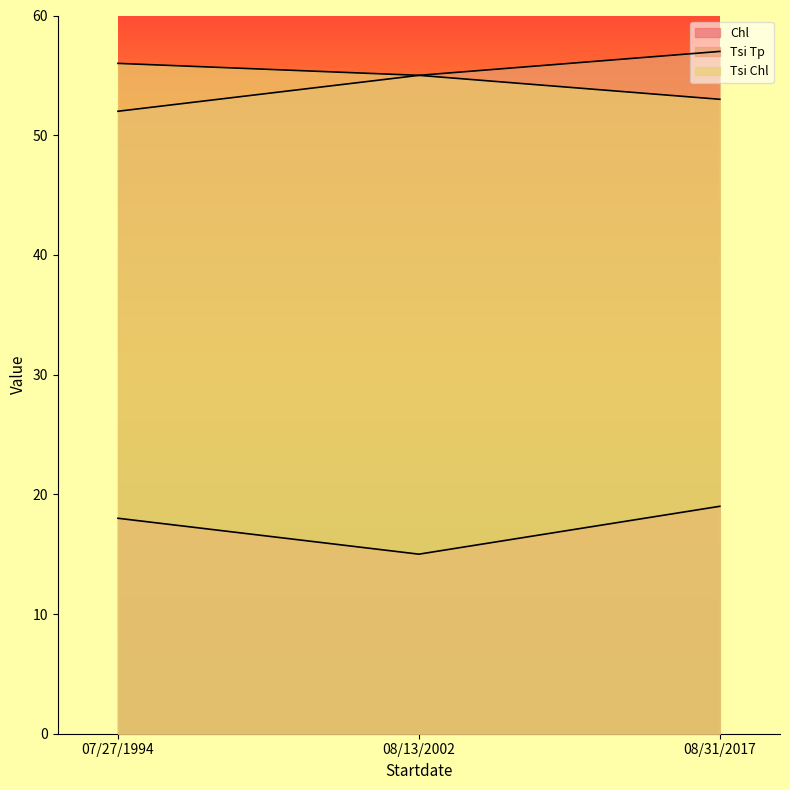

The Tsi Chl series shows 89 at 07/27/1994. True or false?

False